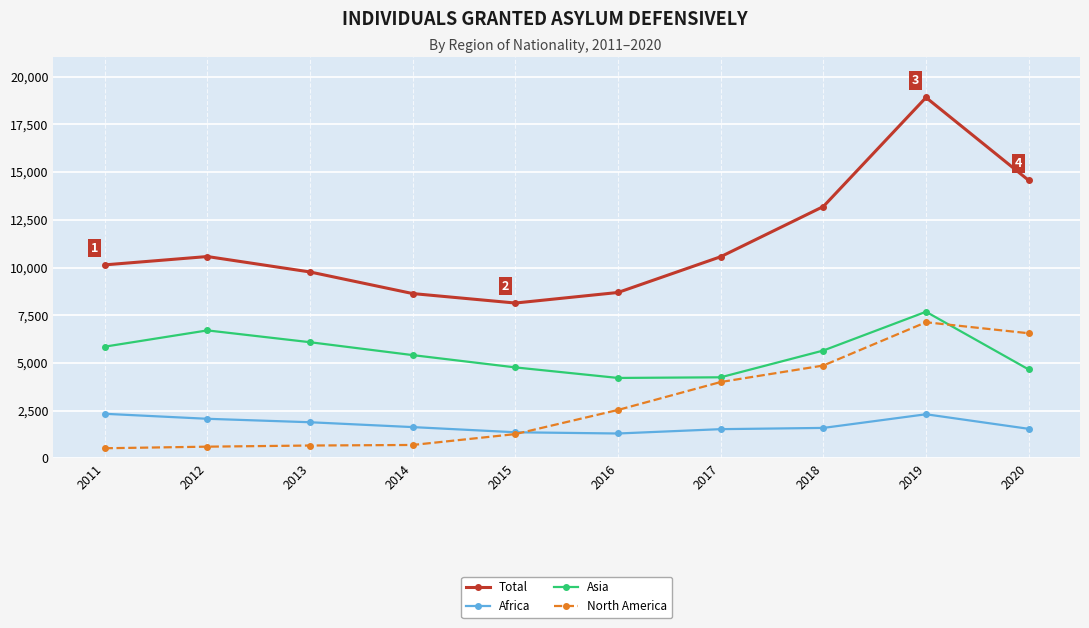

The value of Total at 2012 is 6218. True or false?

False